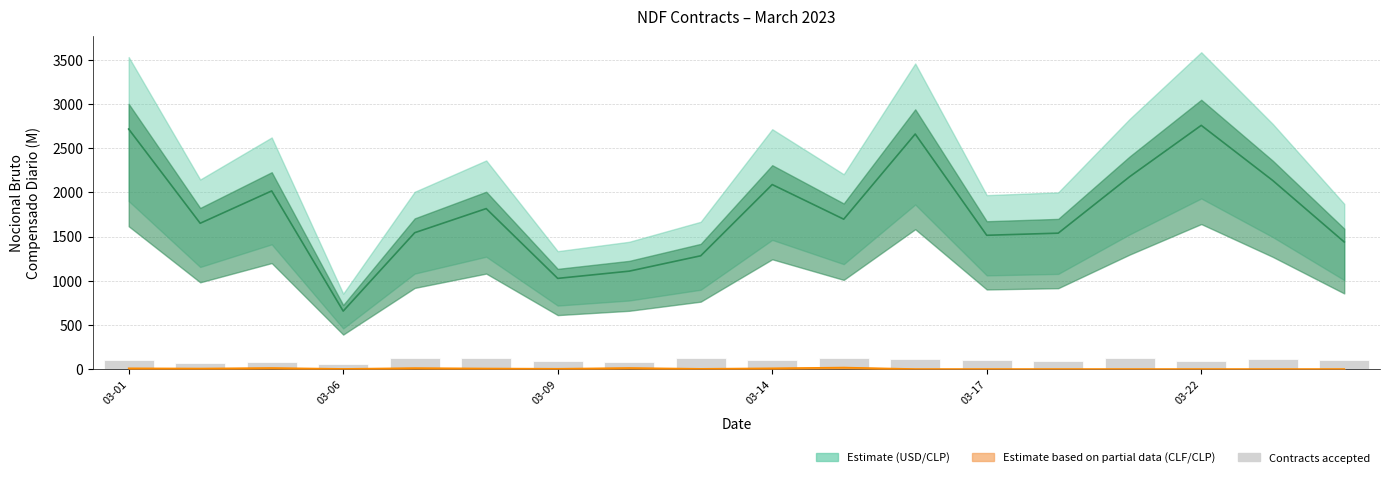

The value at 13 is 129. True or false?

False